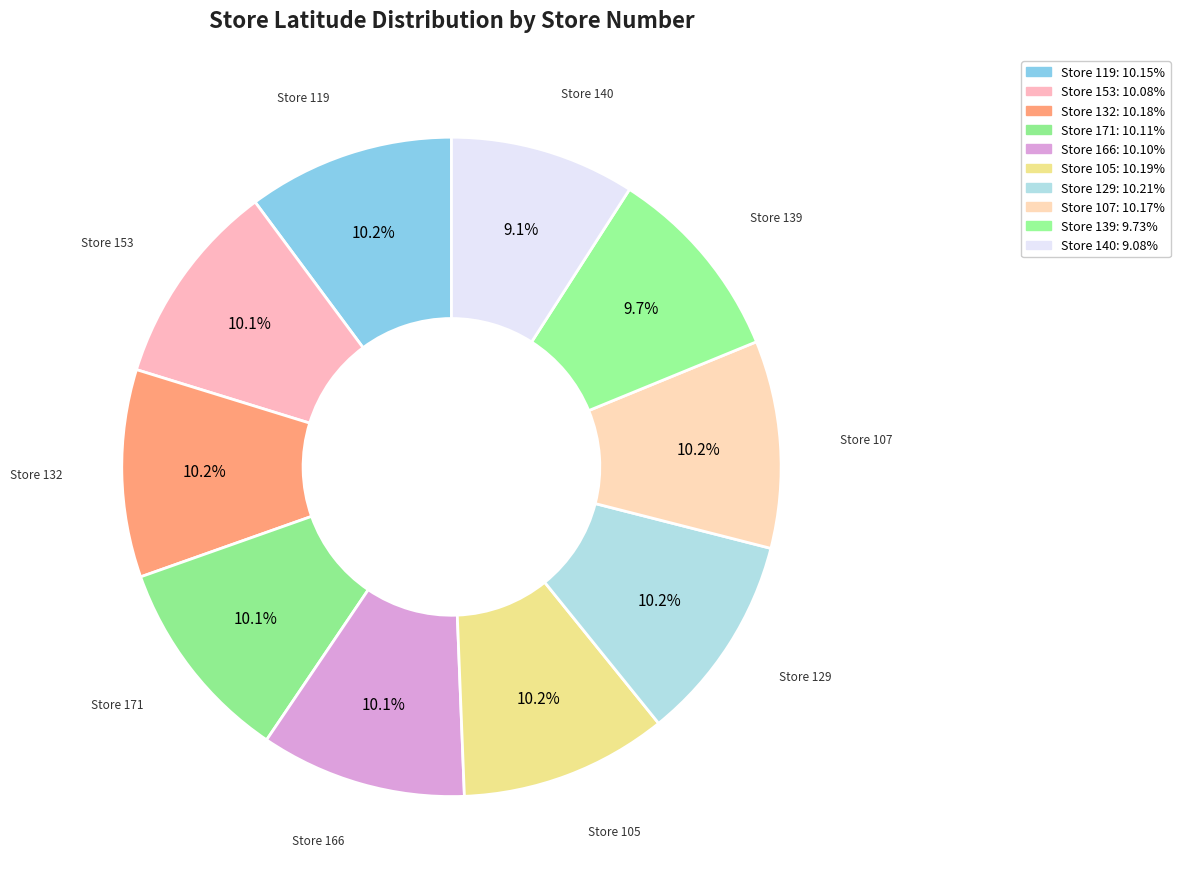

Count the number of slices in the pie.

10